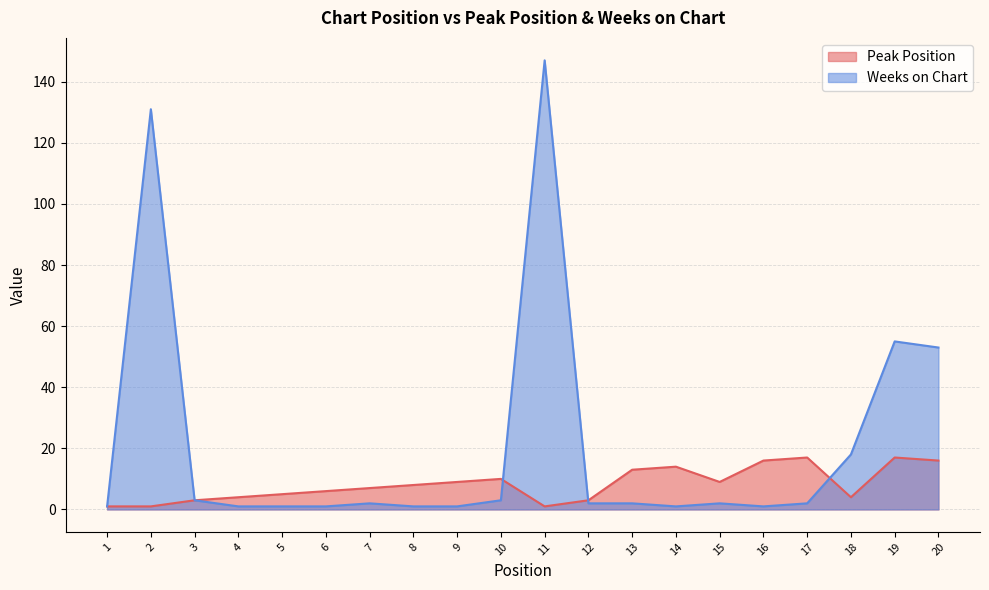

At 11, list the series in order from largest to smallest.

Weeks on Chart, Peak Position